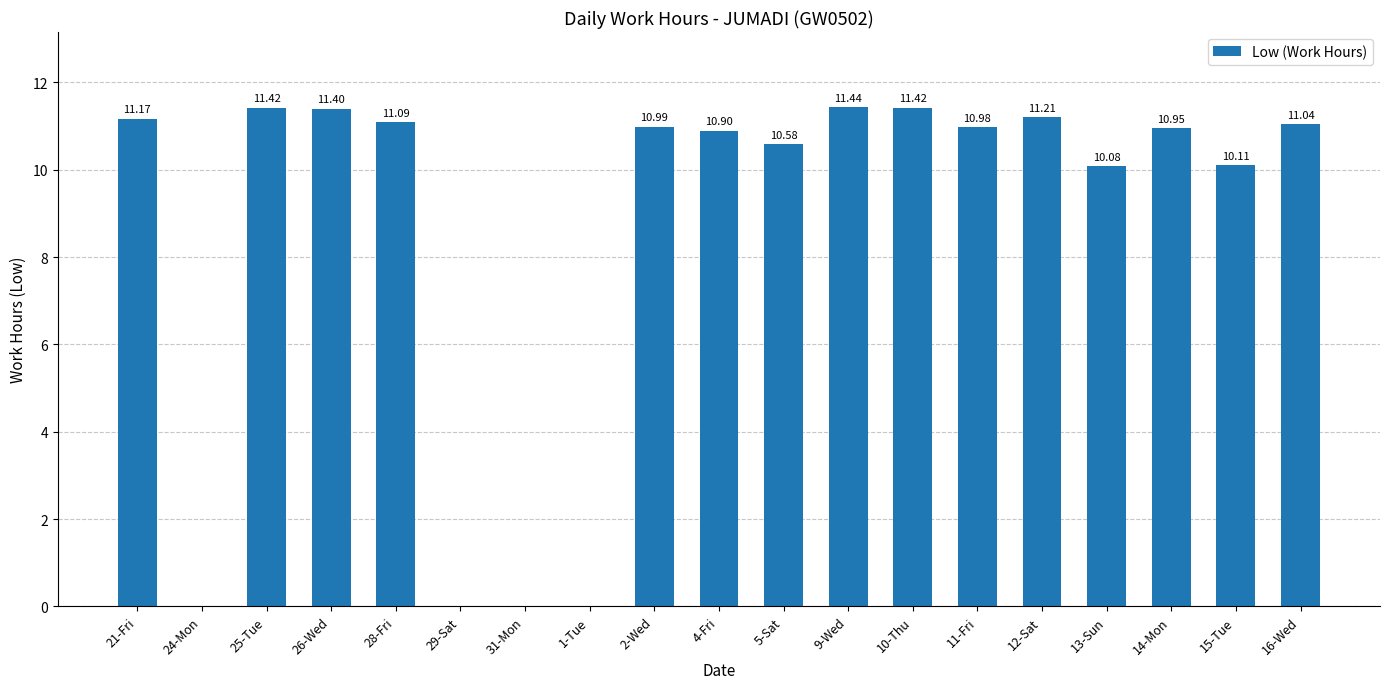

What is the average value?

8.7